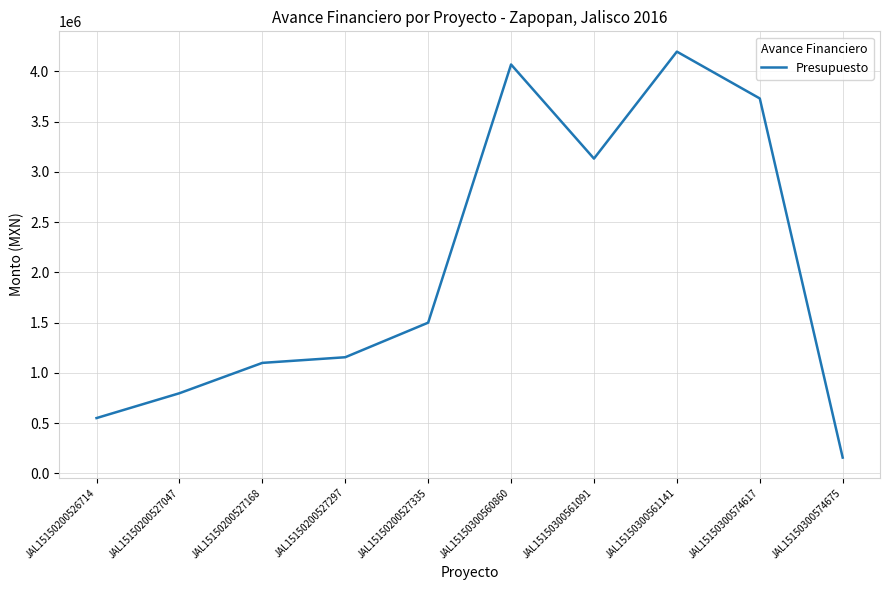

Is this an area chart (filled region under the line)?

No